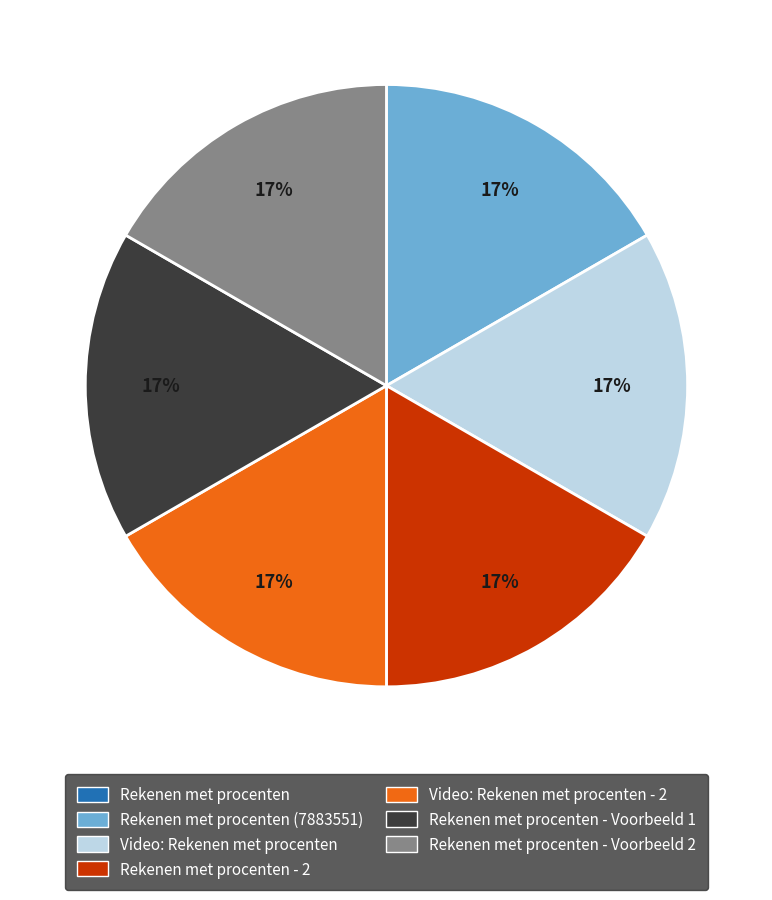

To the nearest percent, what is the difference between the largest and smallest slice percentages?

17%